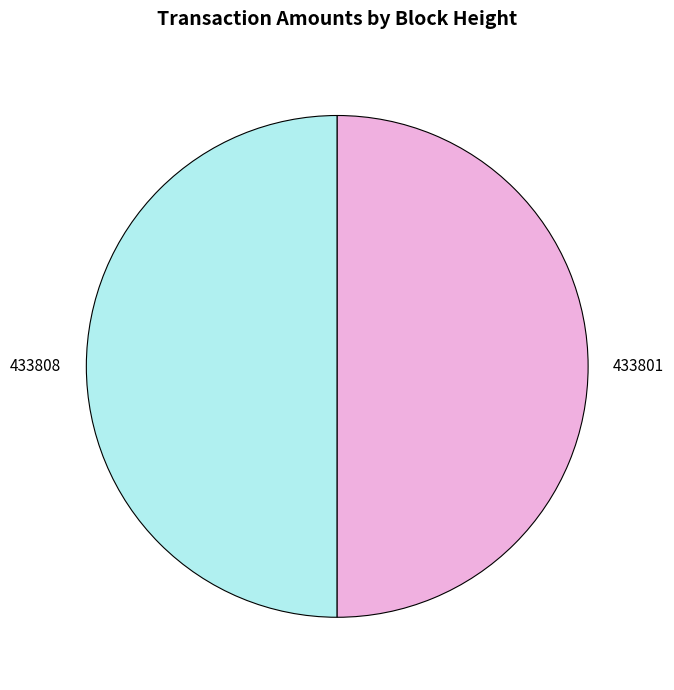

True or false: 433801 accounts for 50% of the total.

True